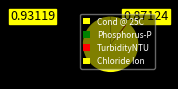

What is the majority slice?

Cond @ 25C